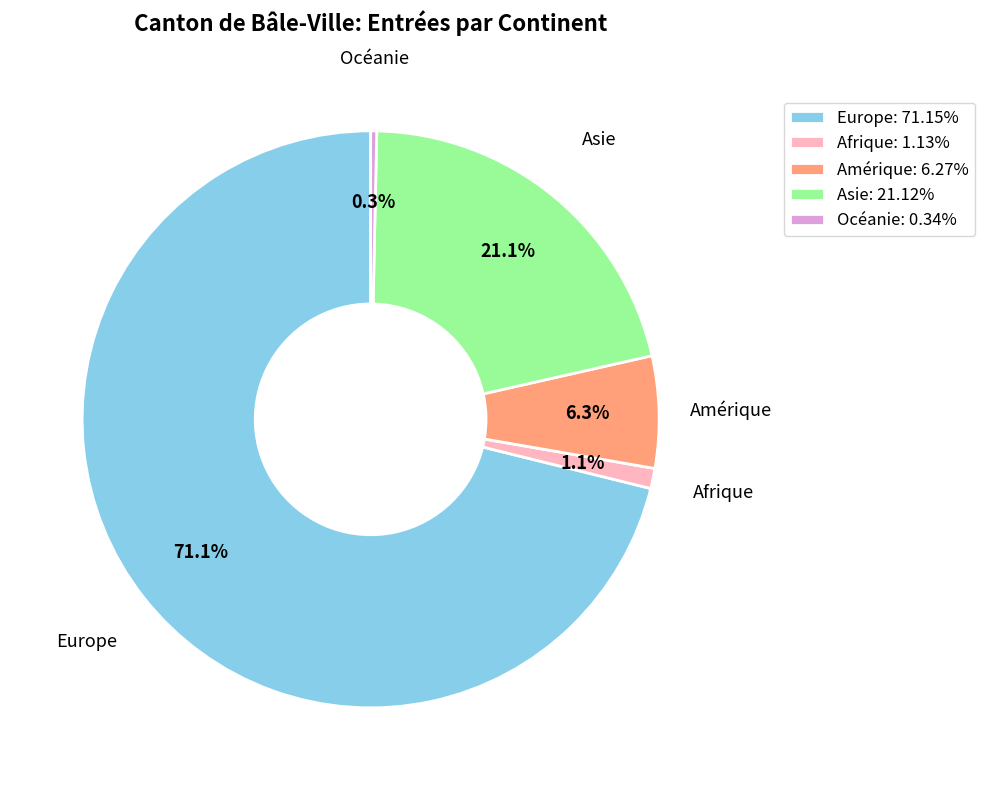

To the nearest percent, what is the difference between the largest and smallest slice percentages?

71%